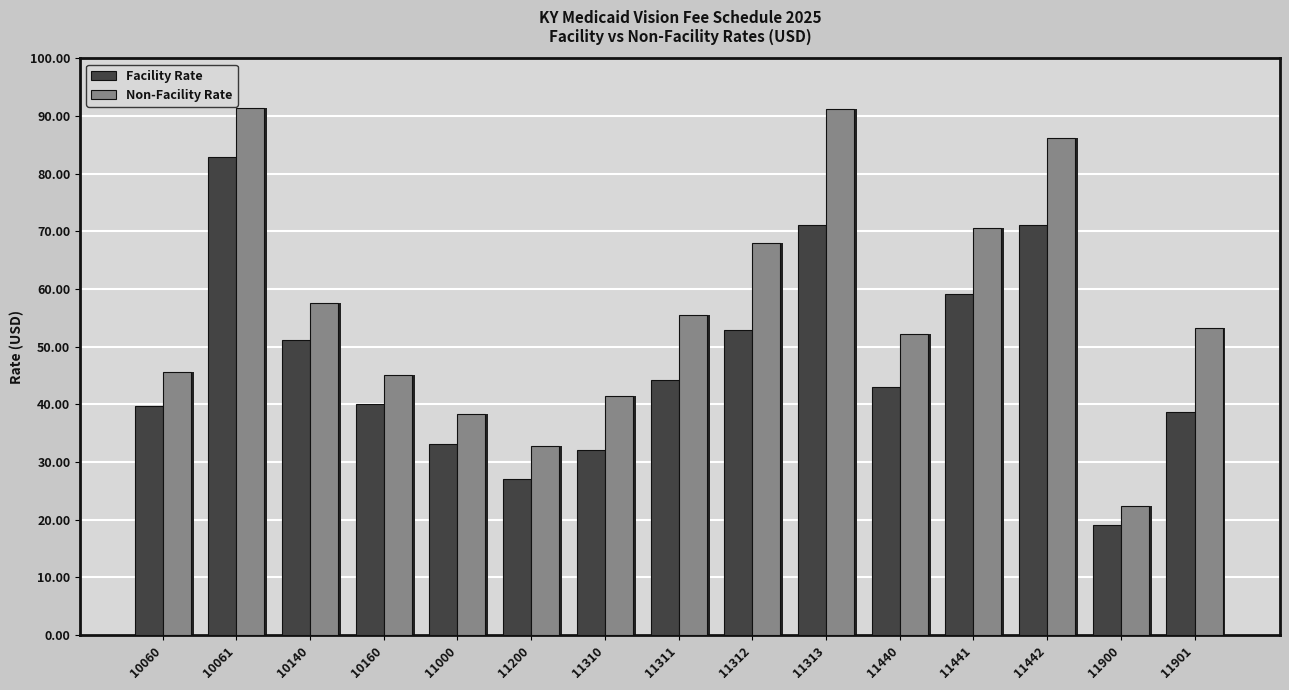

Where does the Facility Rate series first go above 42?

10061